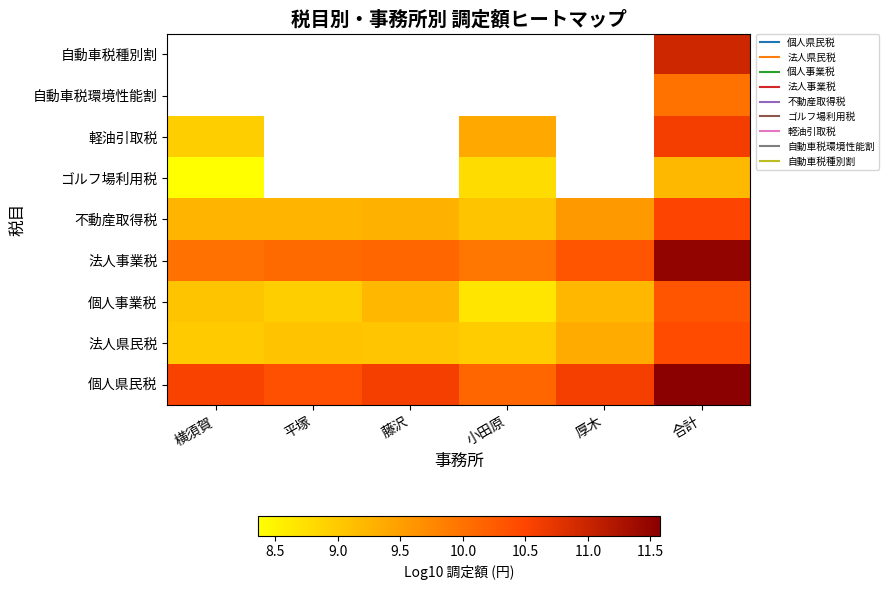

The value of 法人事業税 at 横須賀 is 10.0. True or false?

True